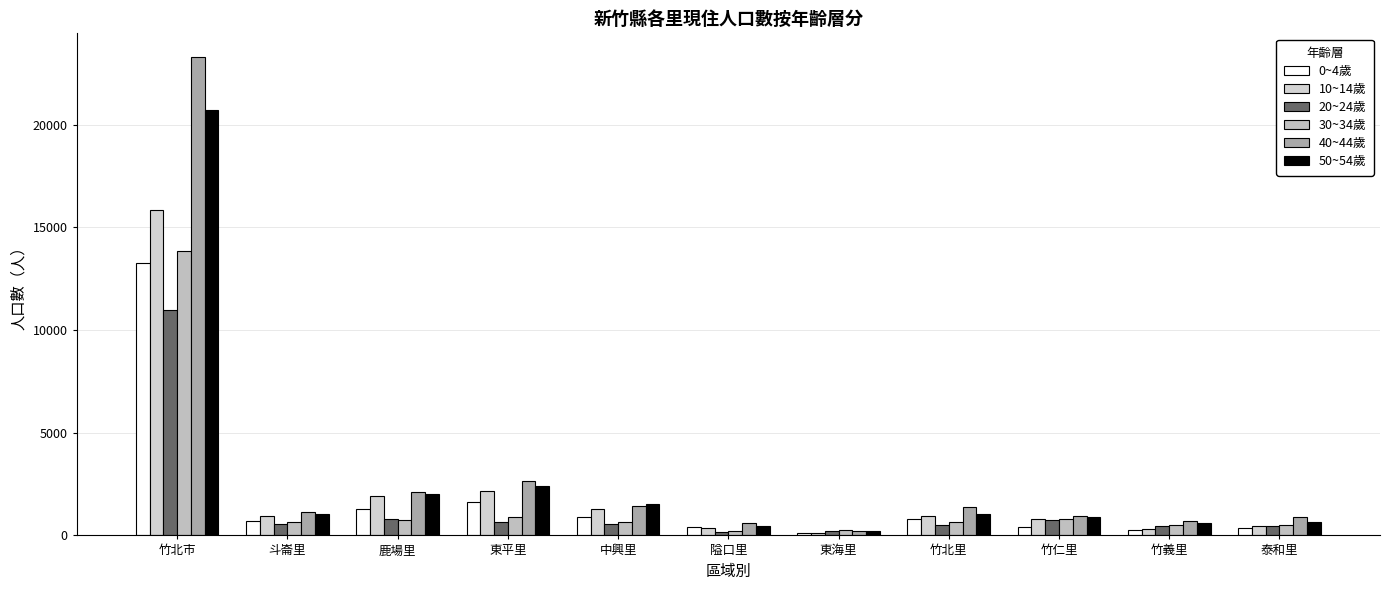

Which has a higher value, 鹿場里 or 竹北市?

竹北市